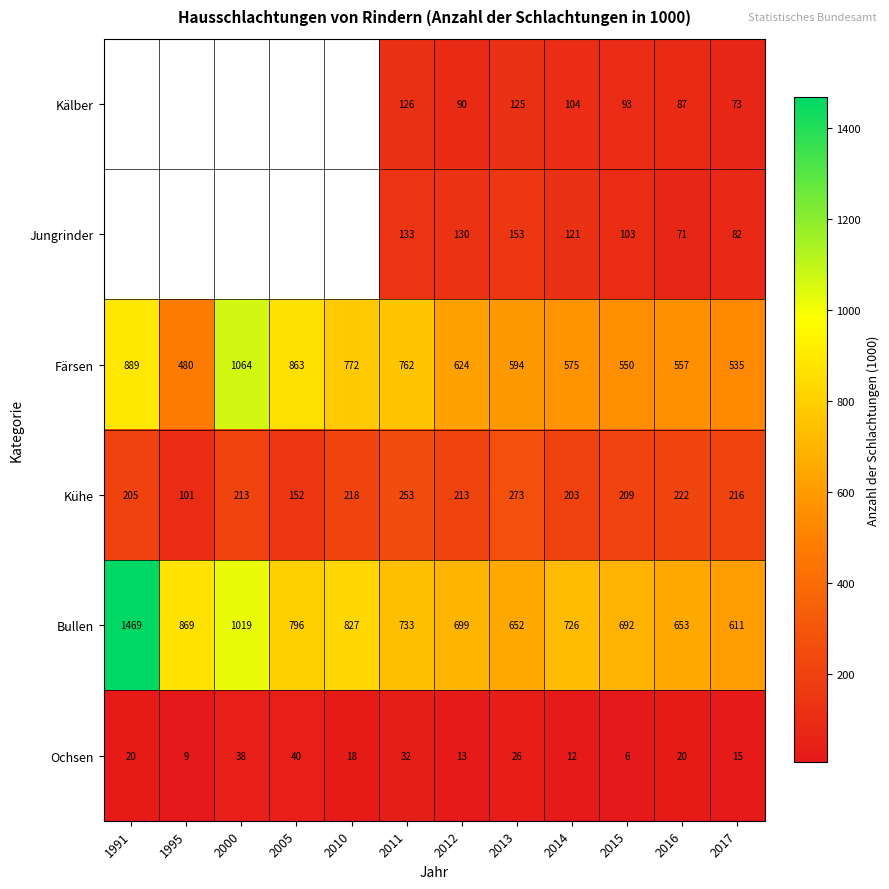

Count the number of data series in this chart.

6